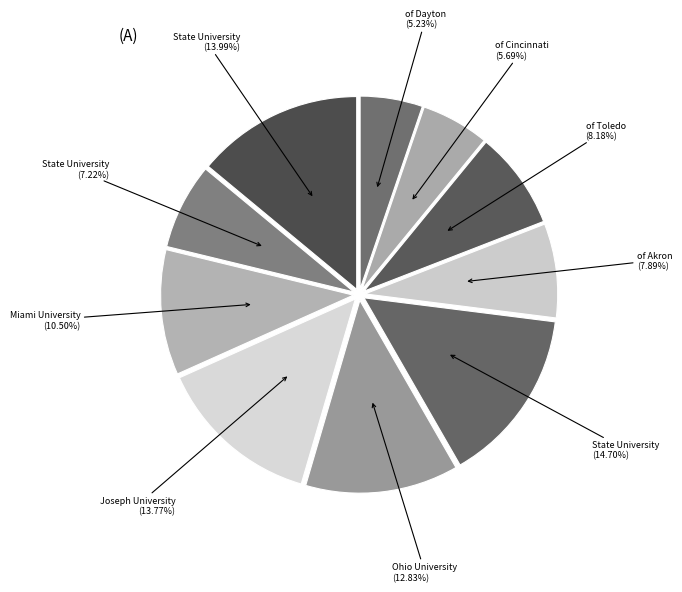

How many slices are in this pie chart?

10